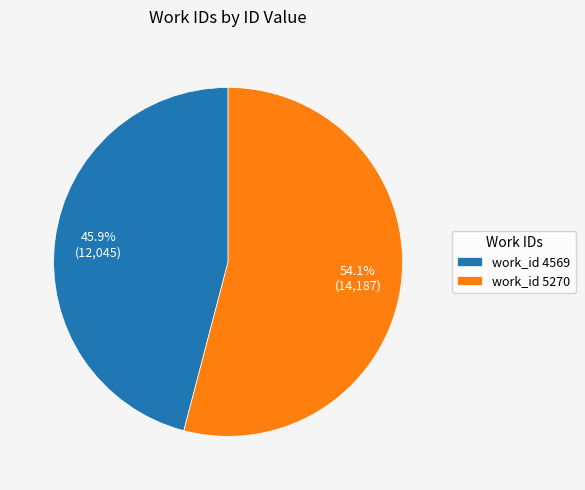

Between work_id 4569 and work_id 5270, which is larger?

work_id 5270